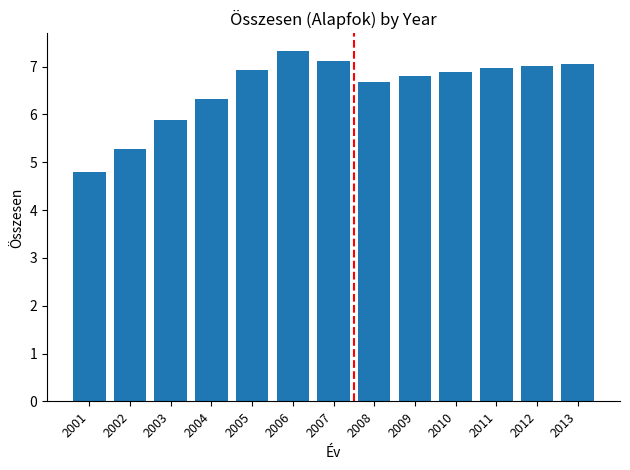

Where does the data first go above 6?

2004